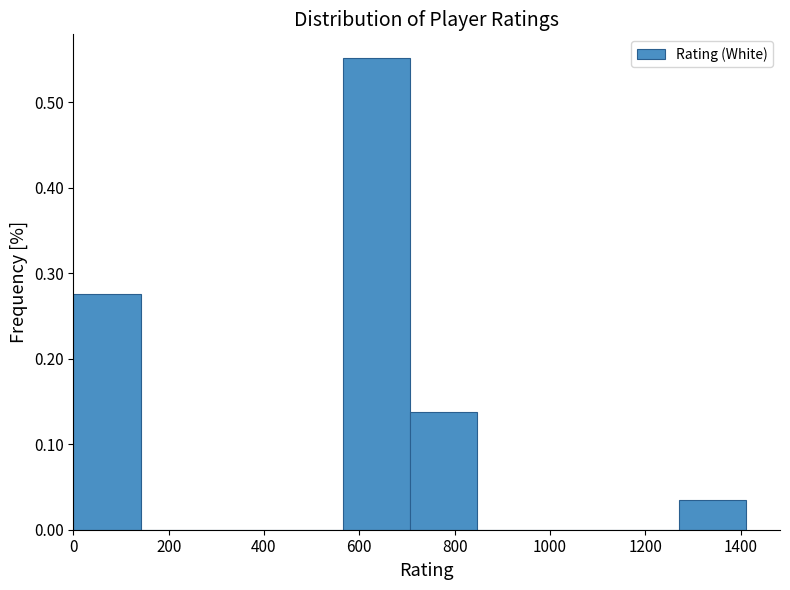

Reading left to right, list every bar in this chart as the range it spans on the x-axis followed by its height. Neither the bar edges nor the heights are printed on the chart, so give them approximately, as read against the axes.

0 to 140: 0.28
140 to 280: 0
280 to 420: 0
420 to 560: 0
560 to 700: 0.55
700 to 840: 0.14
840 to 980: 0
980 to 1120: 0
1120 to 1280: 0
1280 to 1420: 0.03